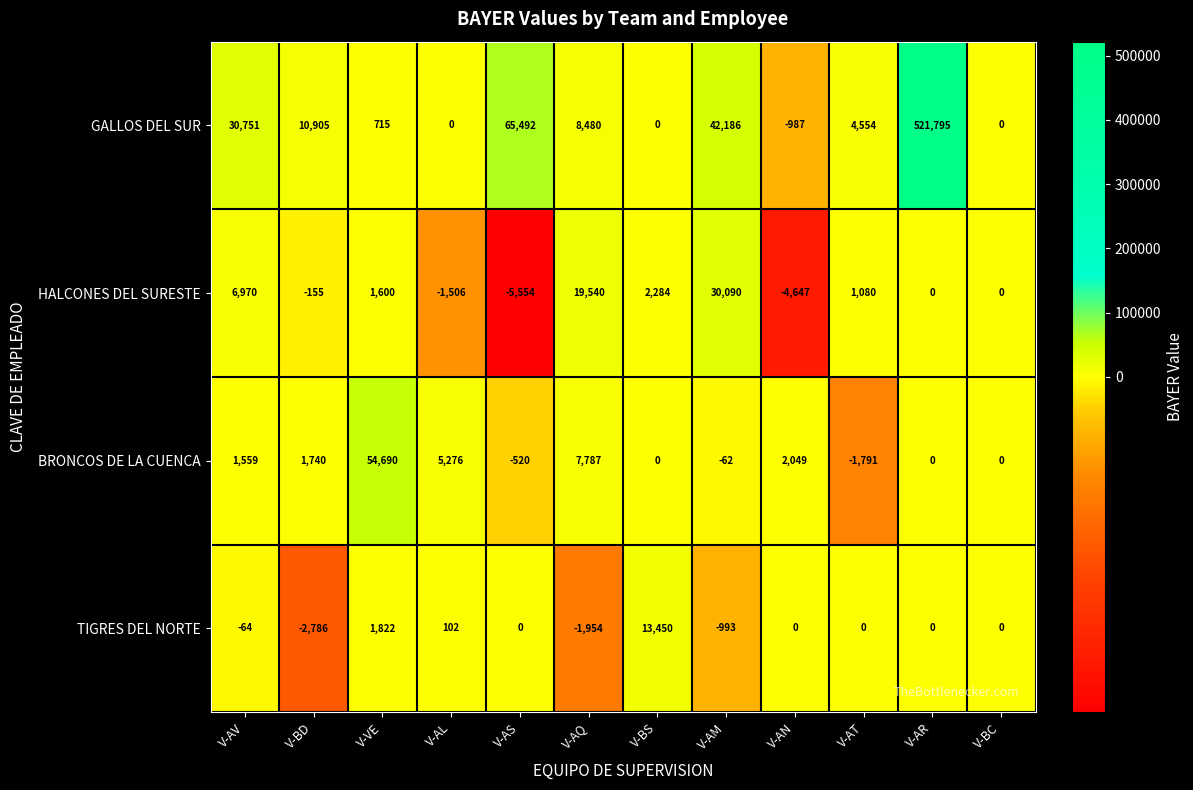

At V-AT, list the series in order from largest to smallest.

GALLOS DEL SUR, HALCONES DEL SURESTE, TIGRES DEL NORTE, BRONCOS DE LA CUENCA